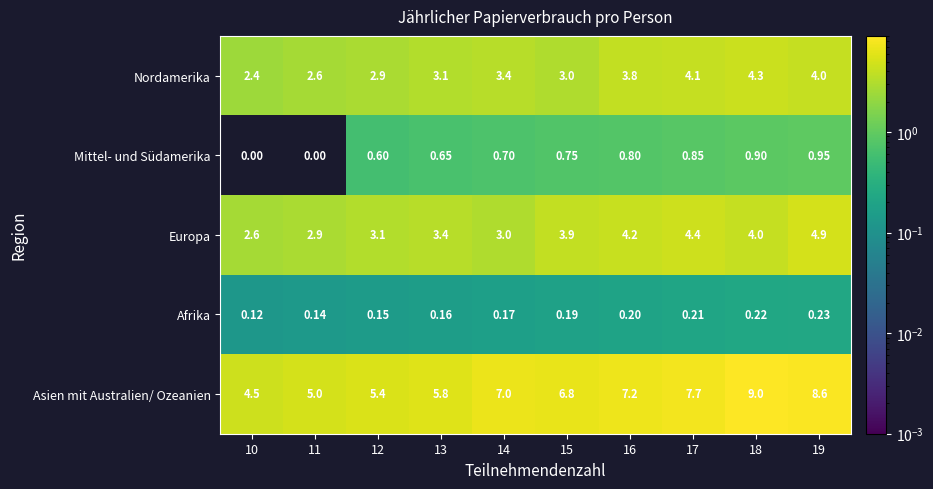

Is the value of Afrika at 10 greater than the value of Europa at 13?

No